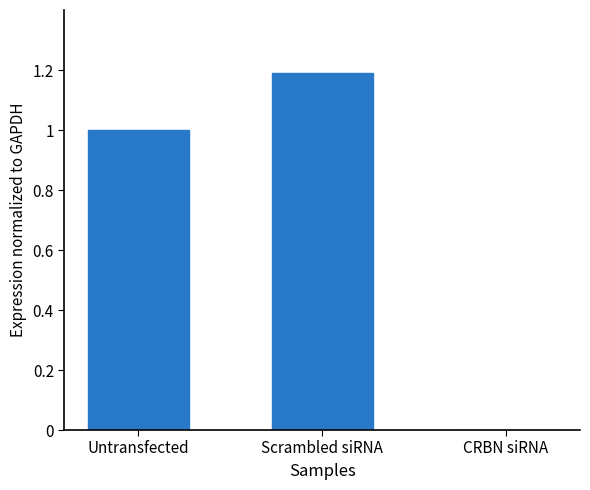

What is the sum of all values?

2.2